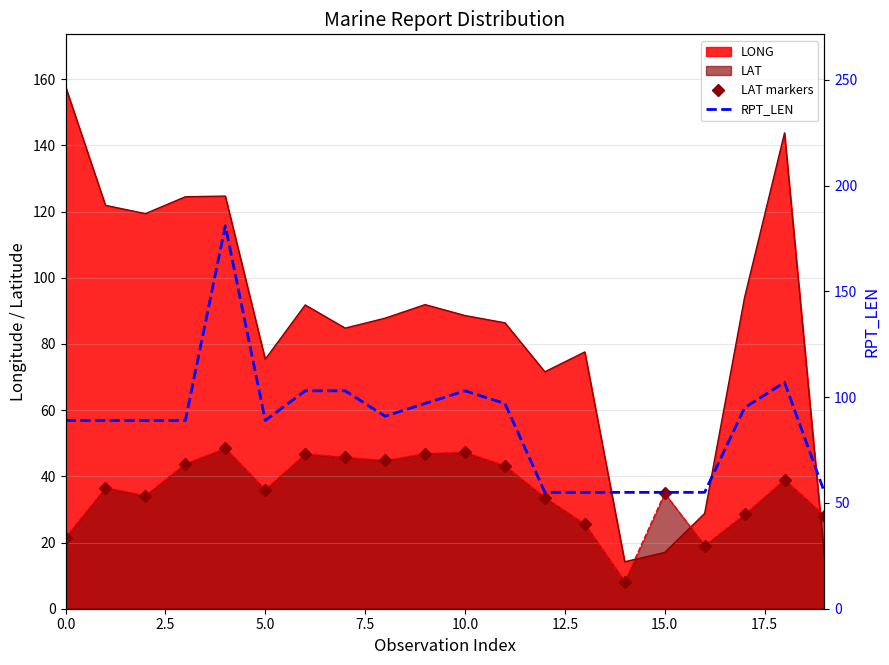

Is it true that RPT_LEN equals 159.8 at 2.5?

False